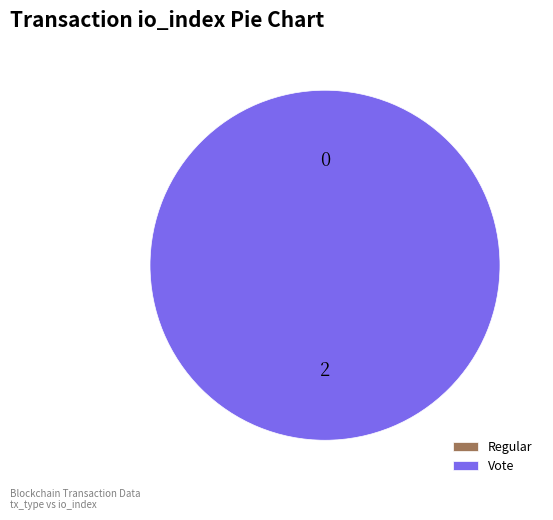

Count the number of slices in the pie.

2